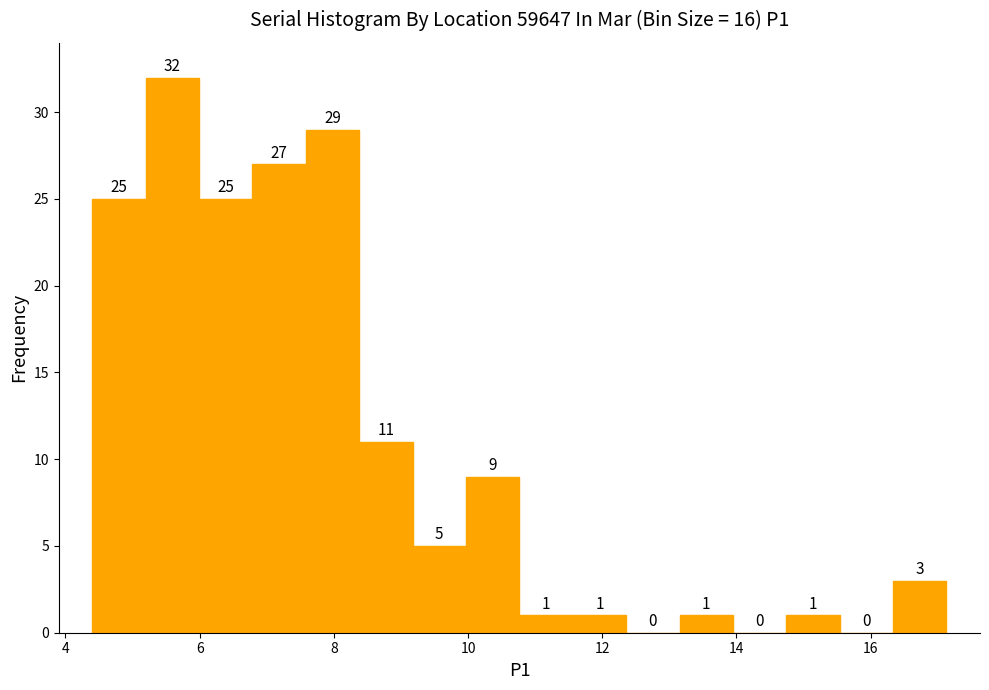

Around what value on the x-axis is the tallest bar? Give the approximate position of its centre, as read against the axis.

5.6